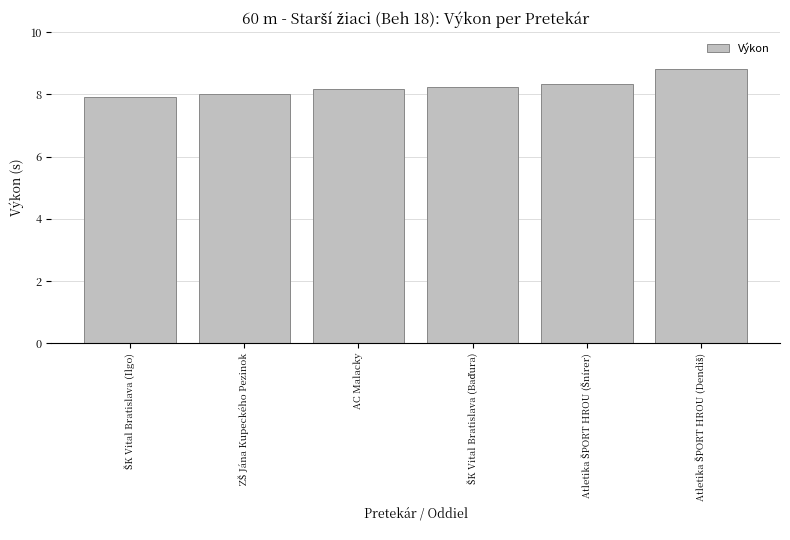

How many distinct data groups are displayed?

1